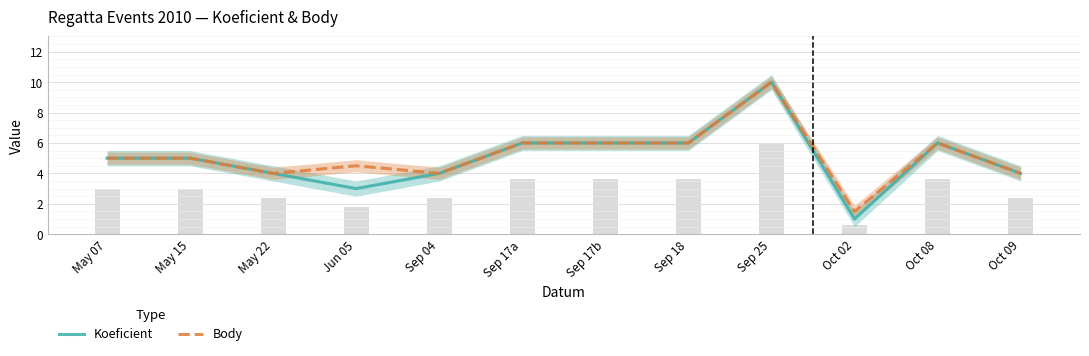

What is the value of the Body bar at the 5th from the left?

4.0